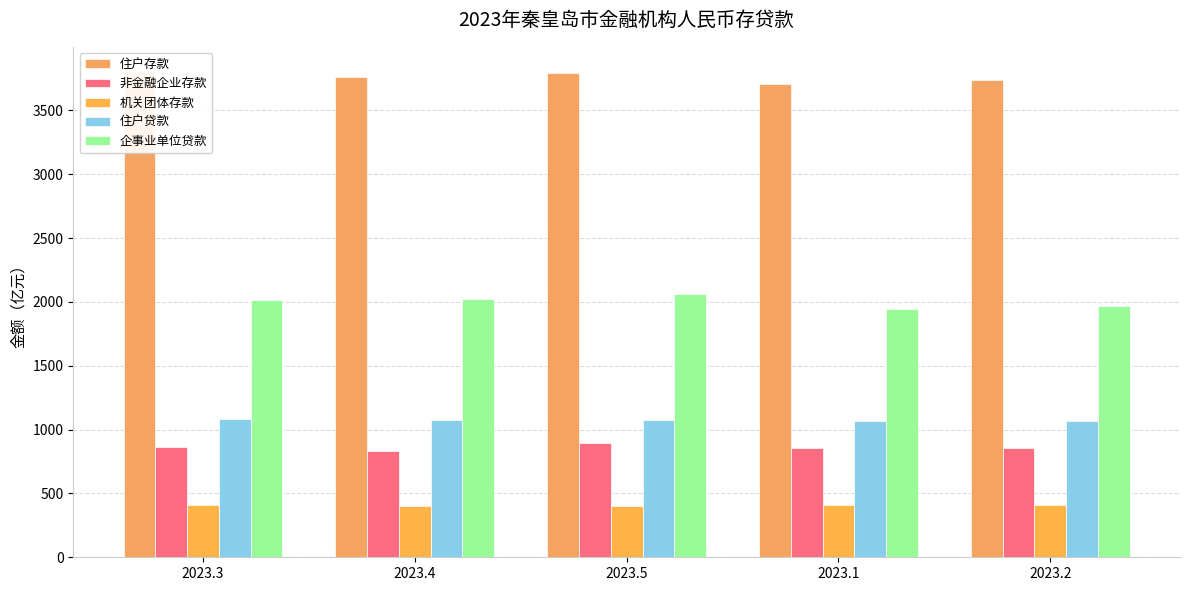

What position from the right is 2023.4?

4